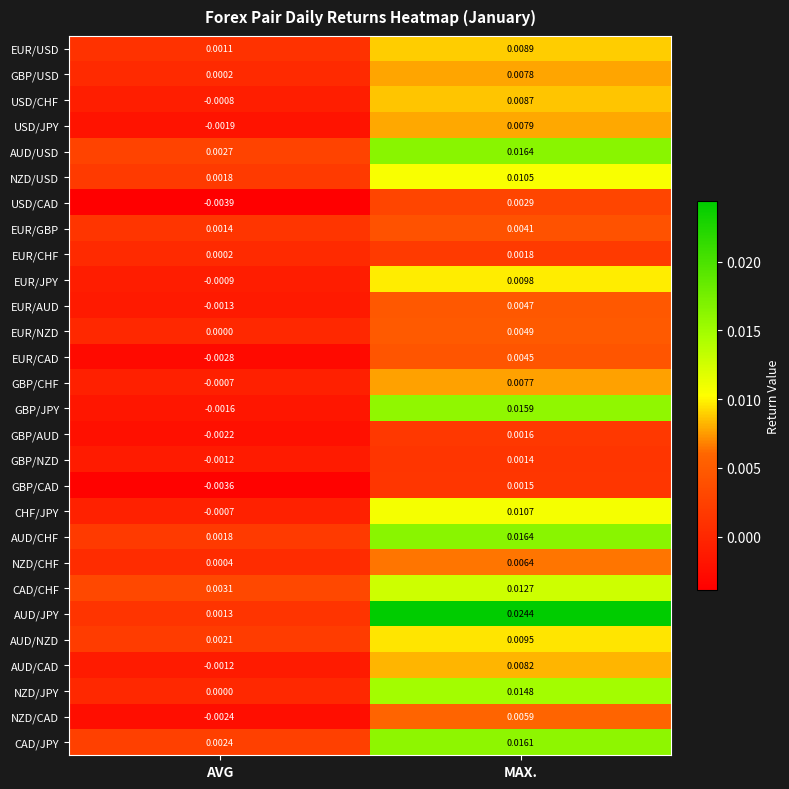

List the labels in order of NZD/CHF value, smallest first.

AVG, MAX.